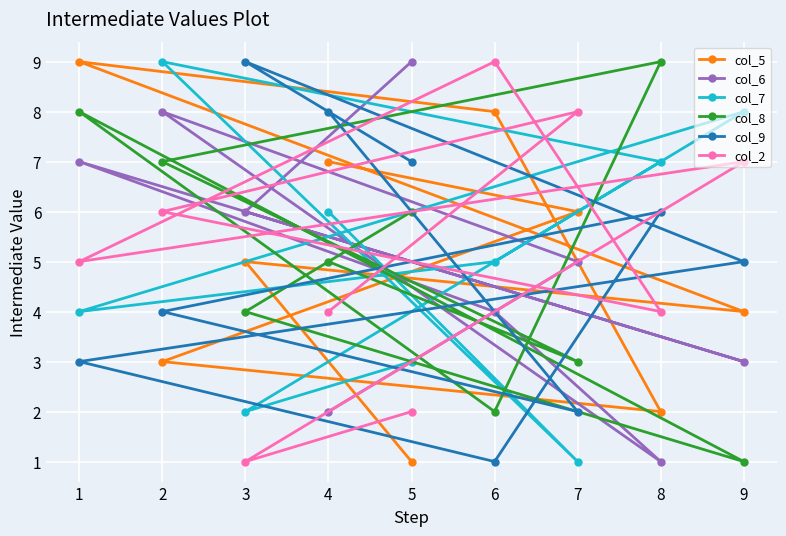

True or false: col_8 has more than 2 points higher than both neighbors.

False